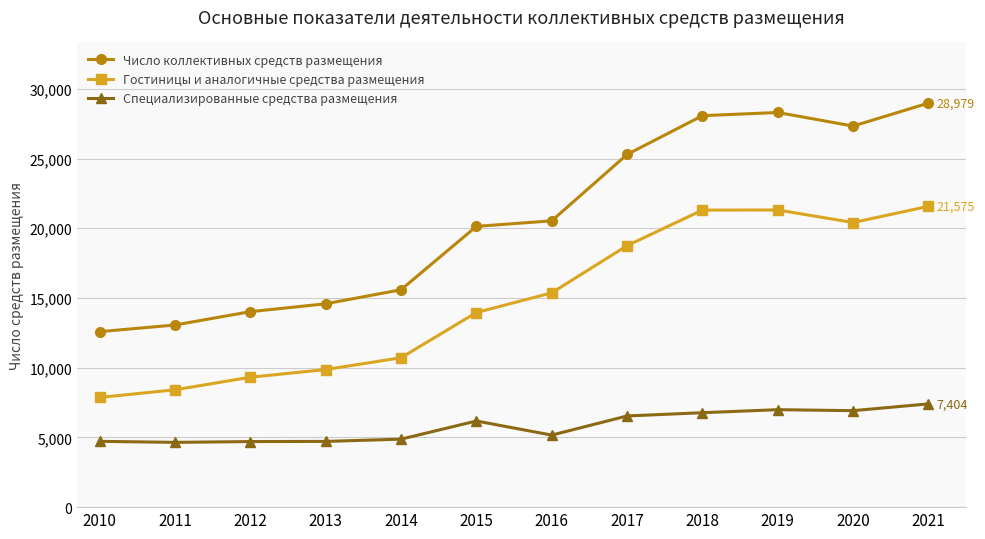

In Число коллективных средств размещения, how many points are lower than both neighbors (excluding endpoints)?

1